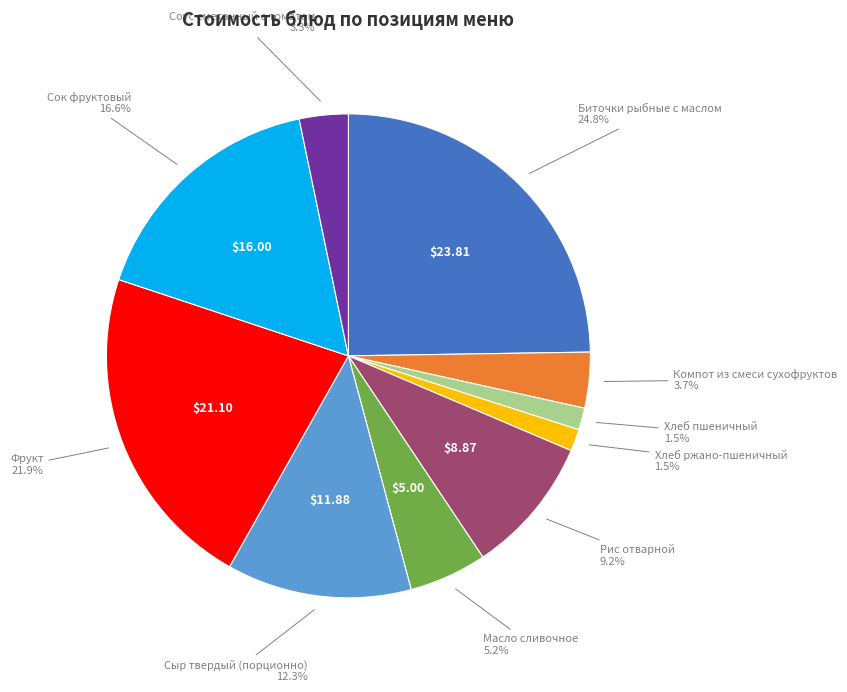

What percentage is NOT represented by Соус сметанный с томатом?

96.7%